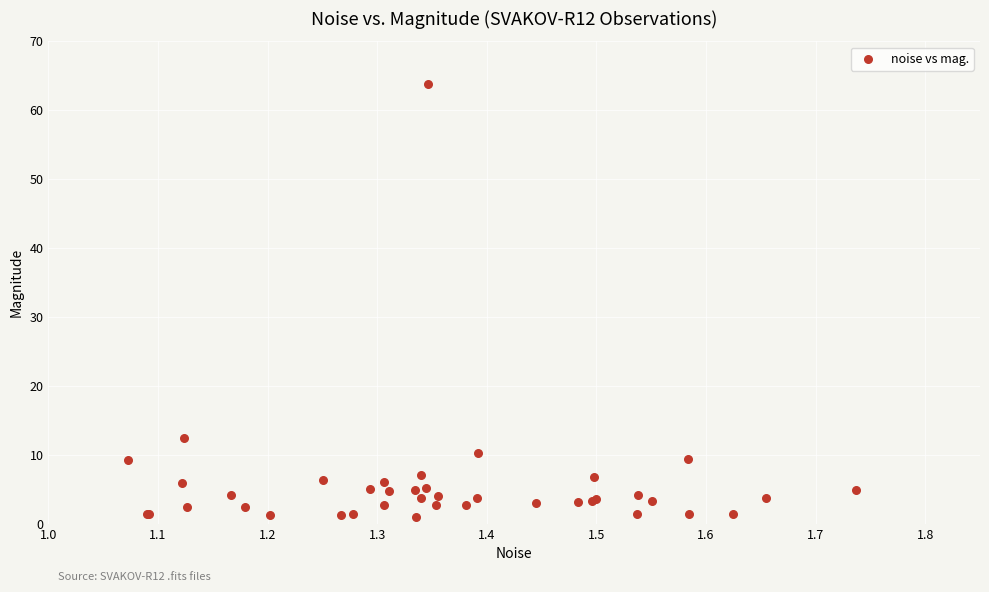

What Y value in the scatter plot is closest to 32?

12.4